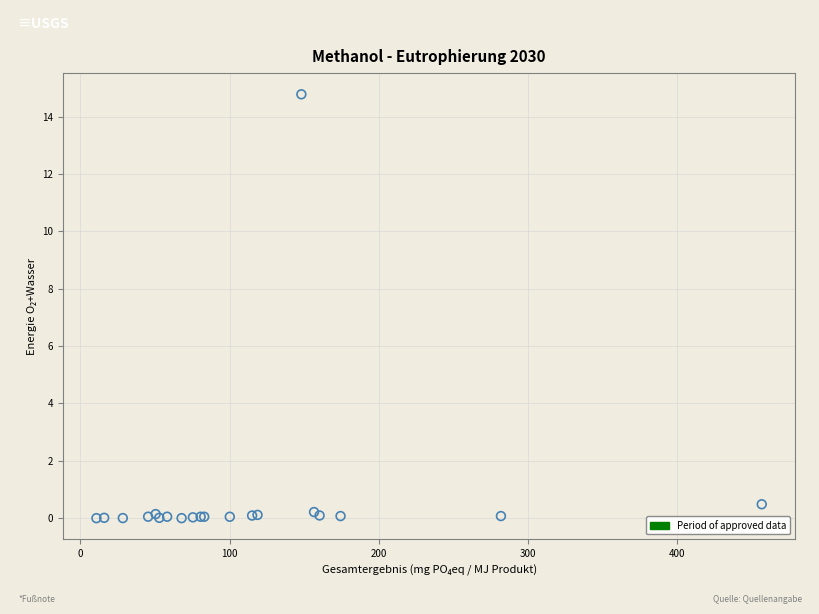

What Y value in the scatter plot is closest to 7?

0.5